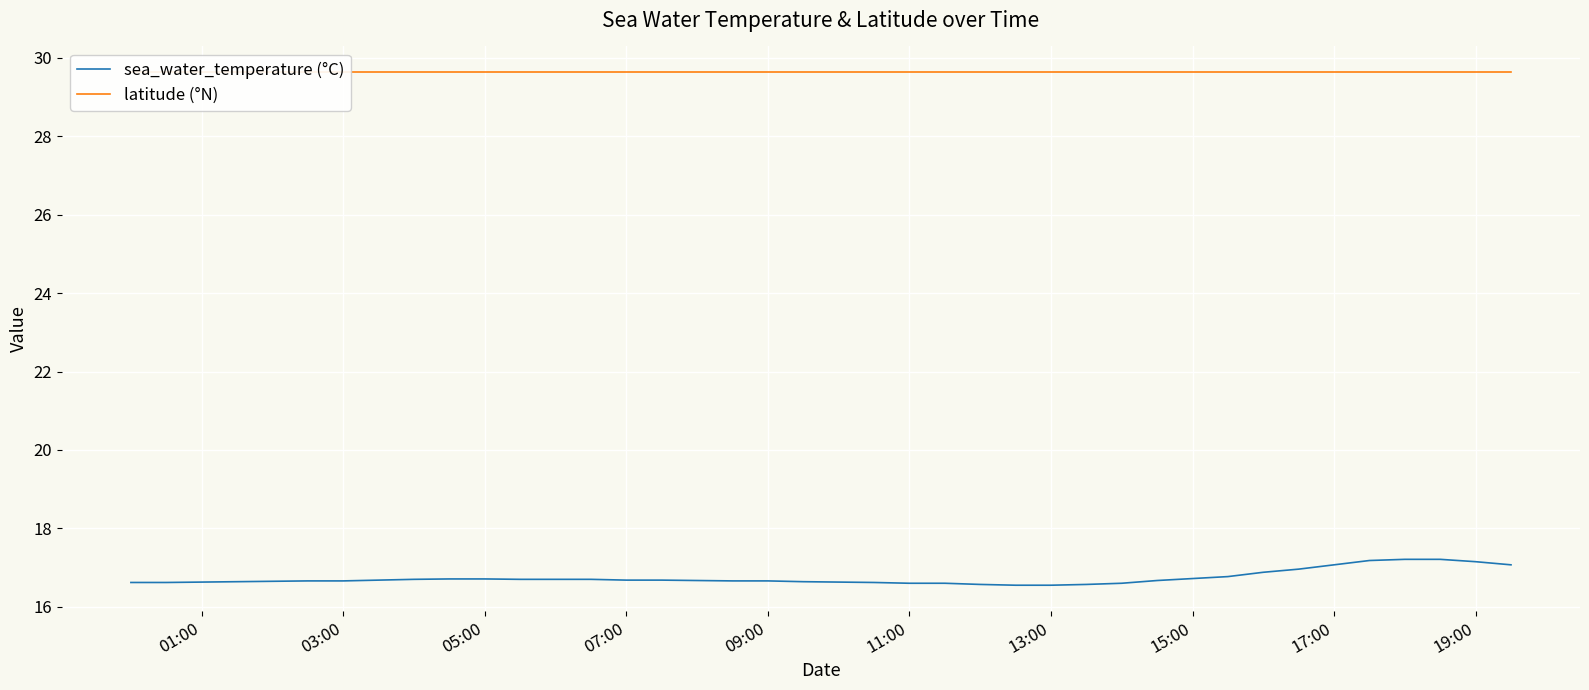

What is the lowest value of the sea_water_temperature (°C) series?

16.6